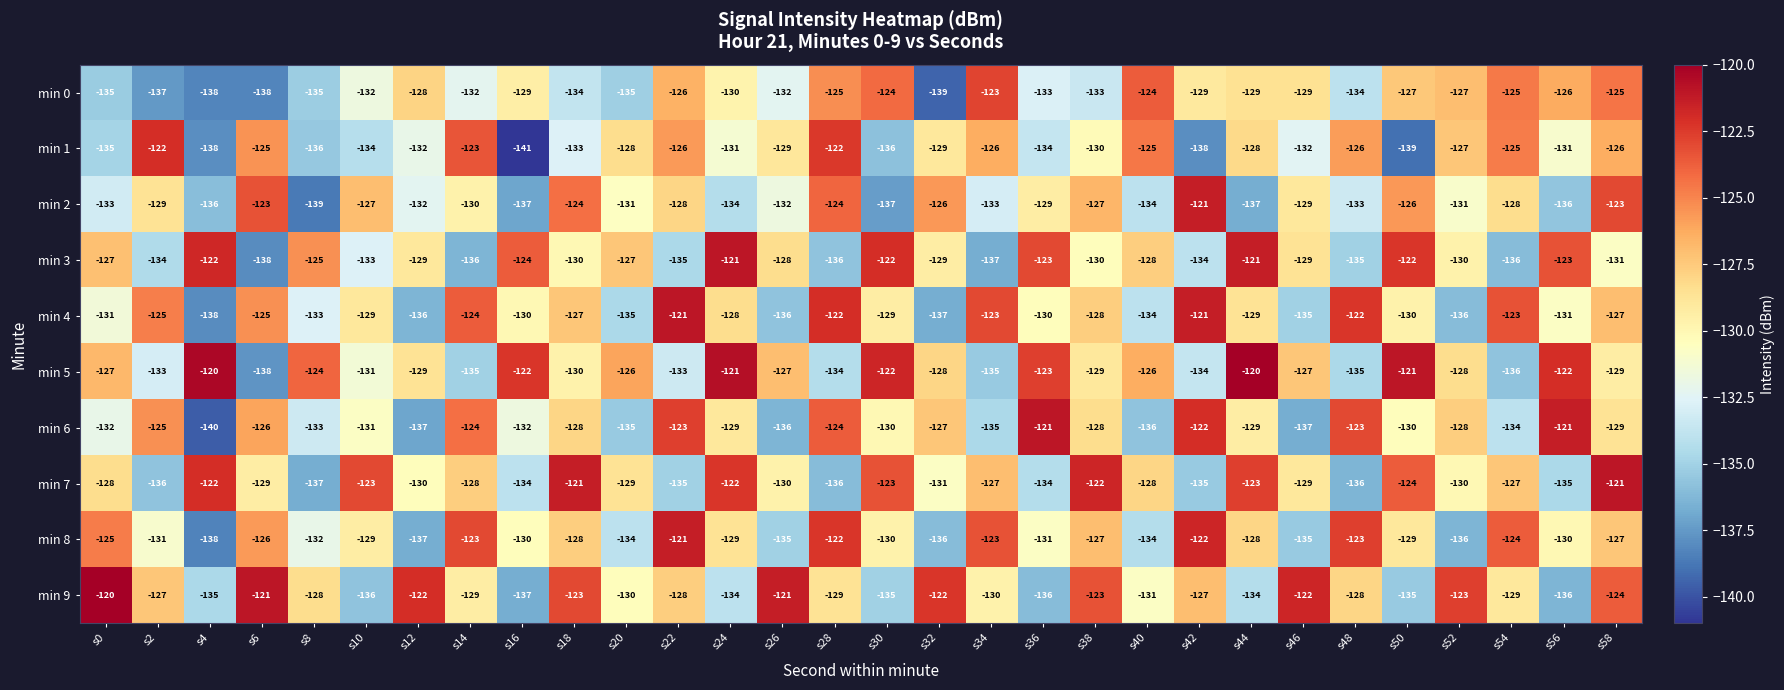

What is the difference between the second highest and second lowest values in the min 1 series?

17